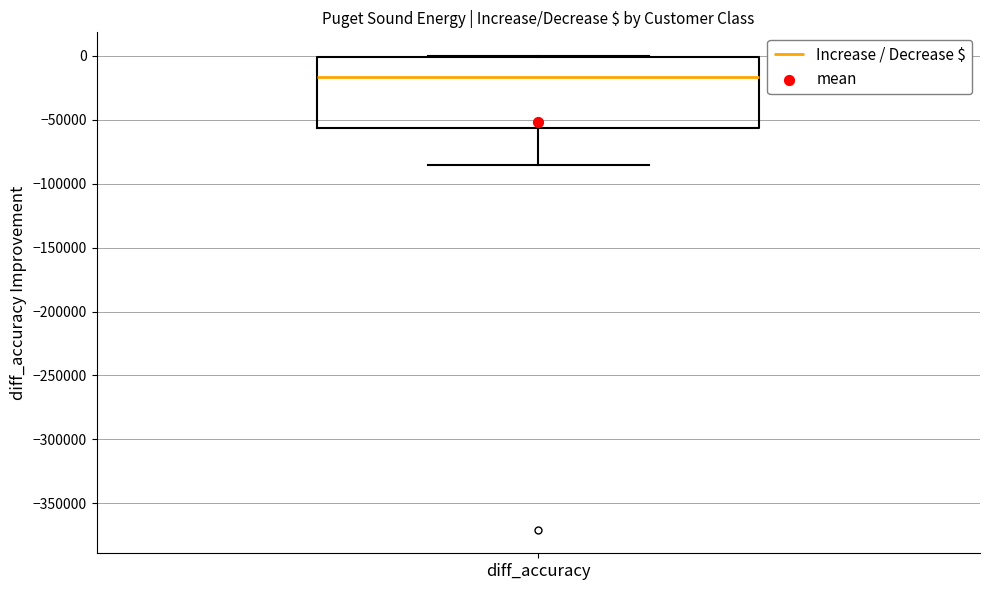

Transcribe this box plot: give where the median line is, the range the box spans, and where the two whiskers end, as read against the y-axis. The values are not printed on the chart, so give them approximately, as read against the axis.

median -15000, box -55000 to 0, whiskers -85000 to 0